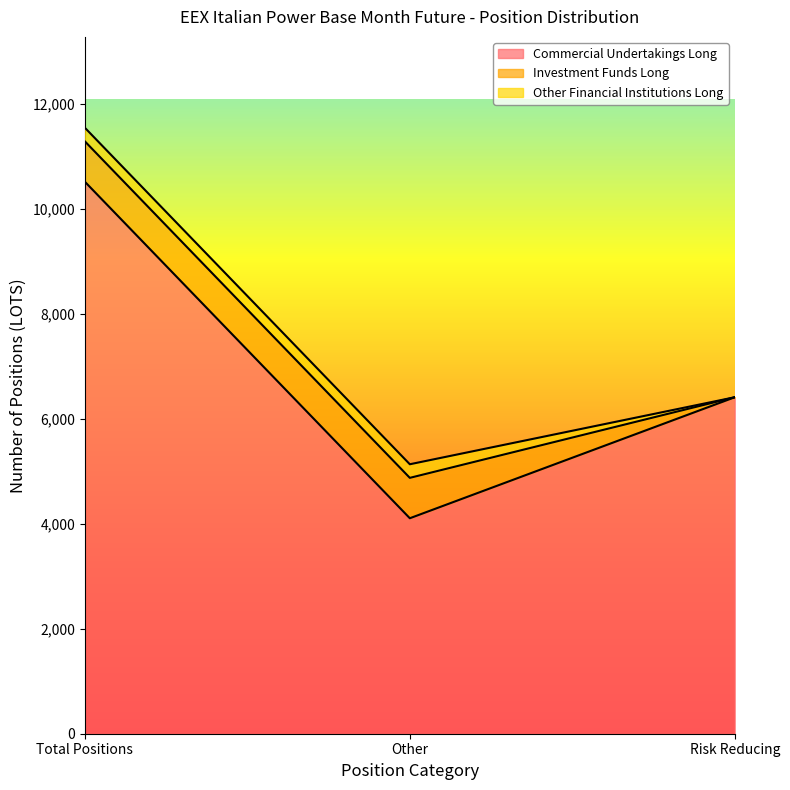

True or false: Commercial Undertakings Long has a value of 10510.2 at Total Positions.

True